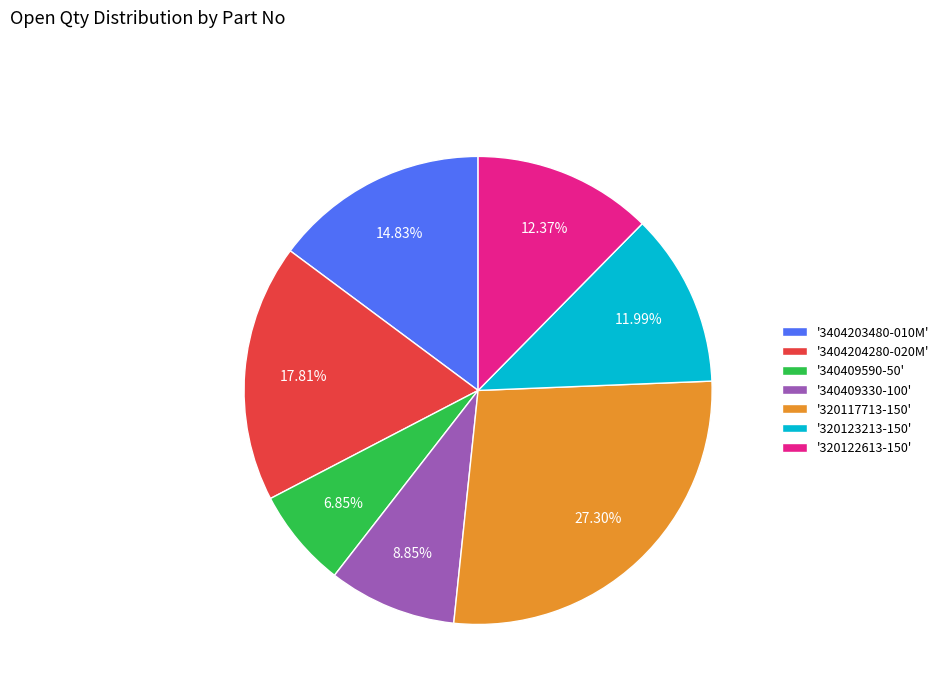

Combined, do '340409330-100' and '3404203480-010M' account for over 50%?

No